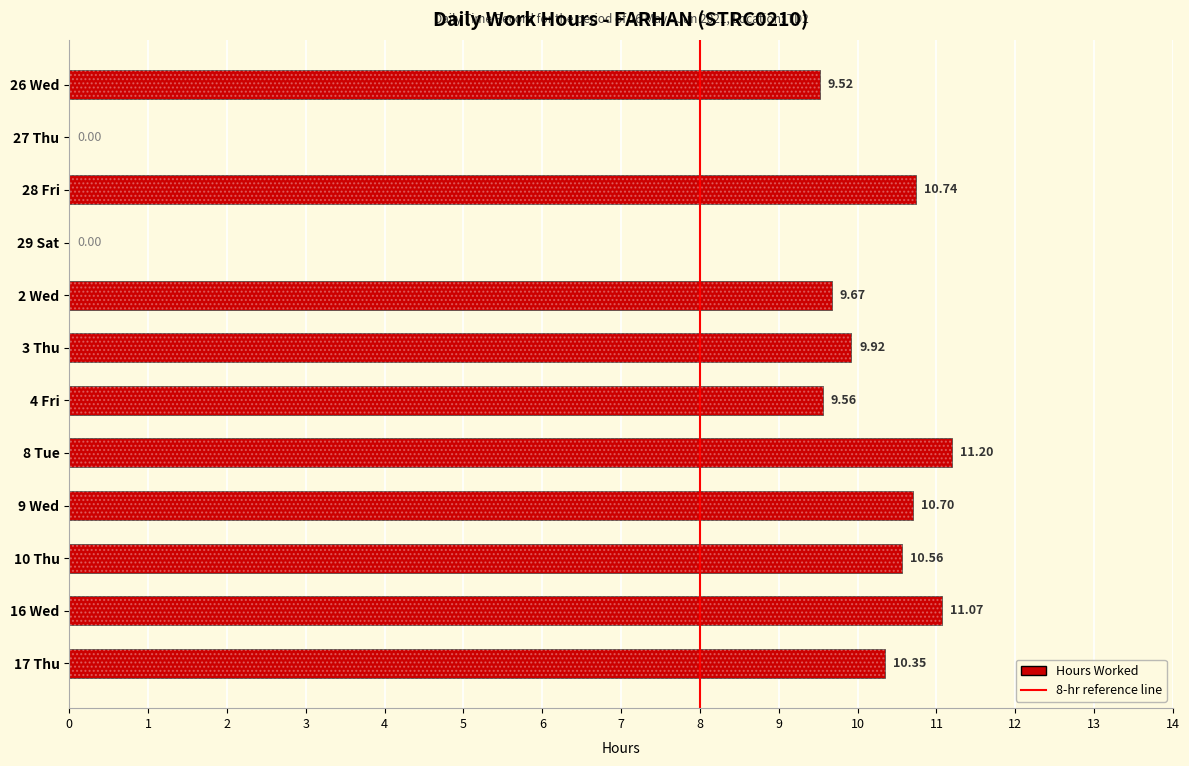

The value at 4 Fri is 15.9. True or false?

False